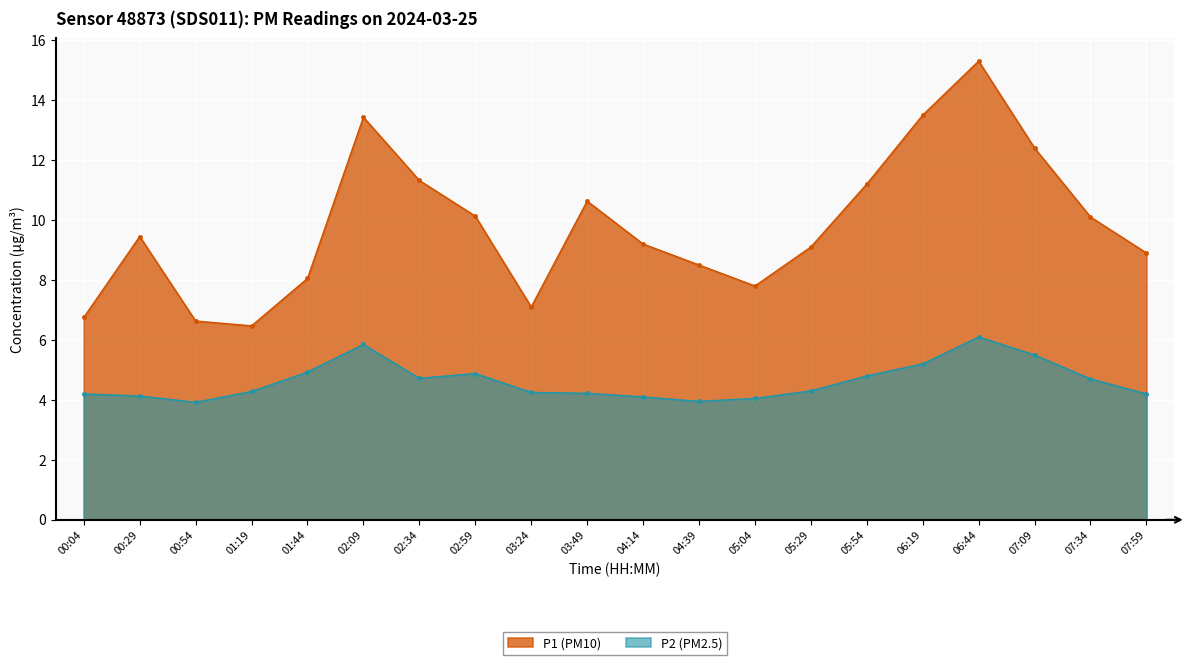

What is the value of the P1 (PM10) point at the 16th from the left?

13.5